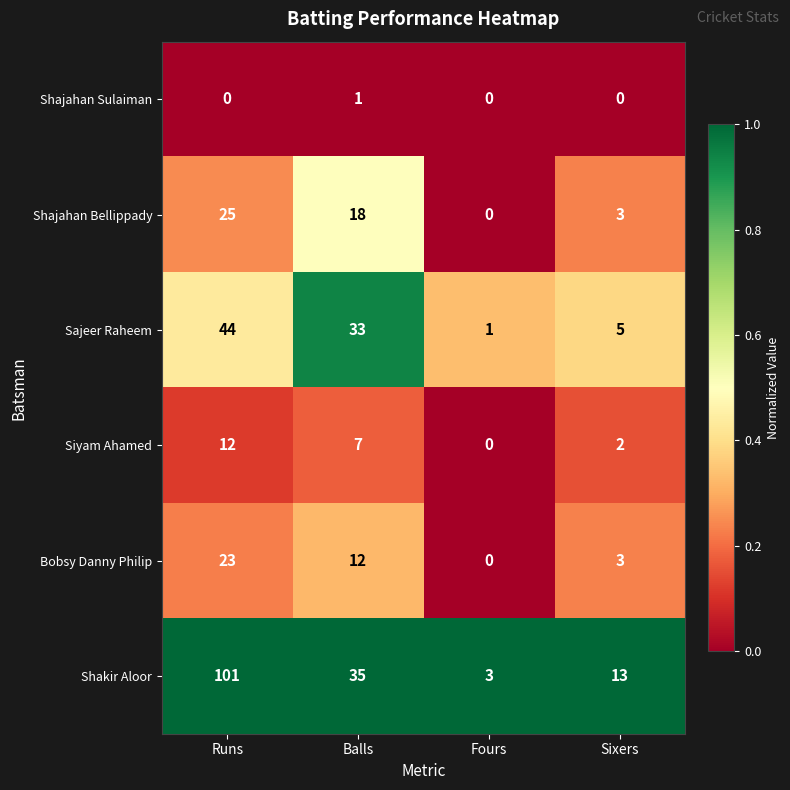

What is the maximum value shown in the chart?

101